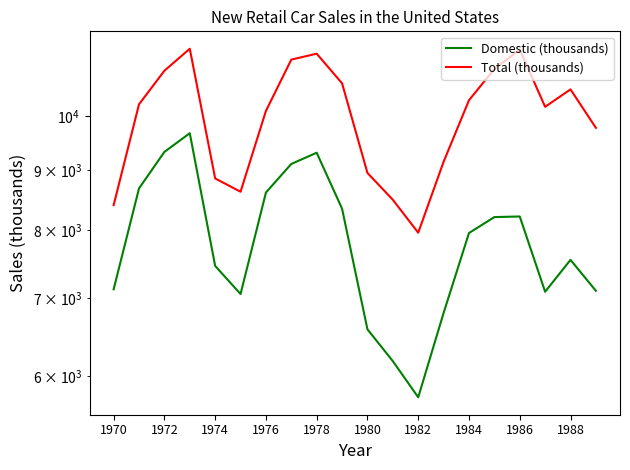

What is the lowest value of the Domestic (thousands) series?

5757